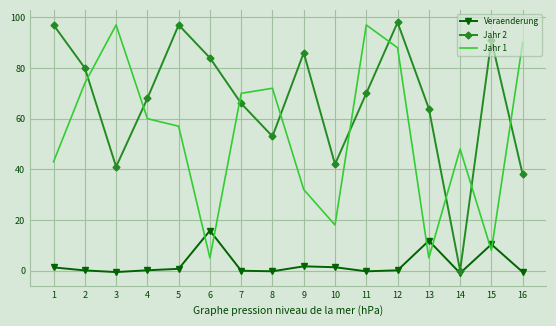

What is the approximate value of Veraenderung at 5?

0.7